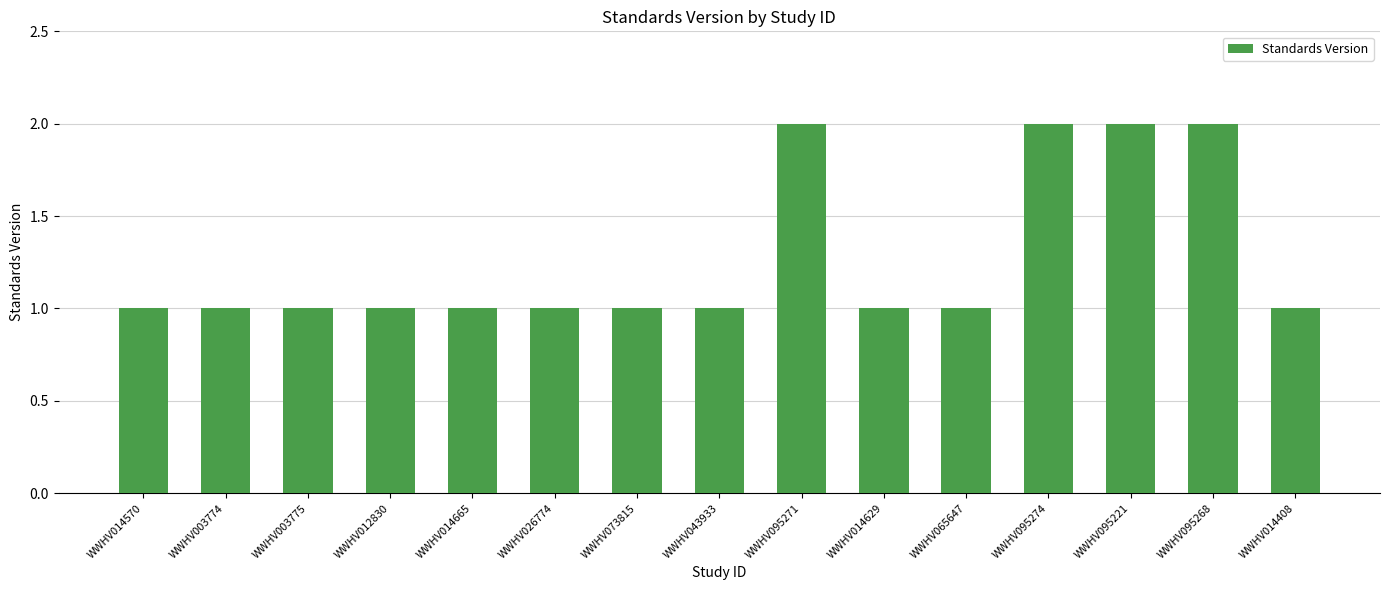

How many values are between 1 and 2?

15